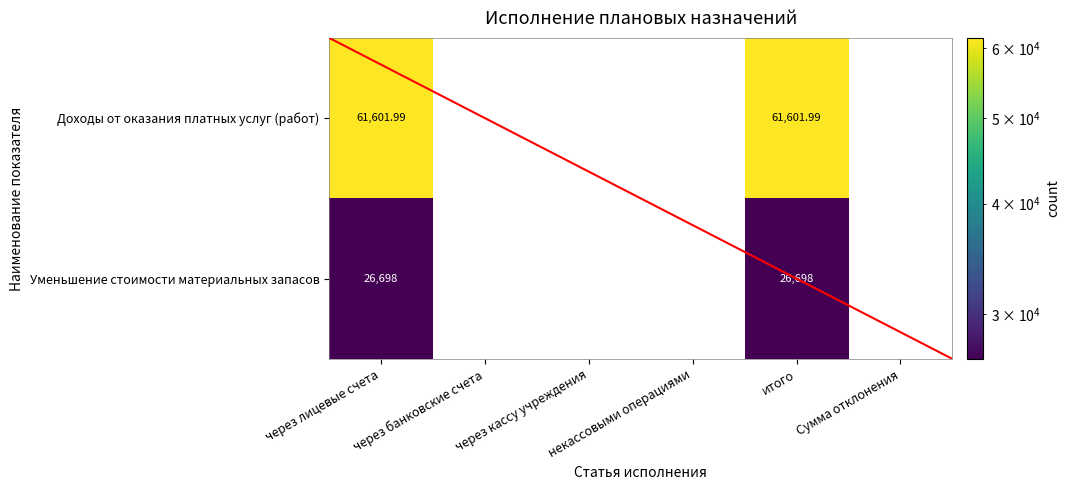

Rank the series by their maximum value, from lowest to highest.

Уменьшение стоимости материальных запасов, Доходы от оказания платных услуг (работ)